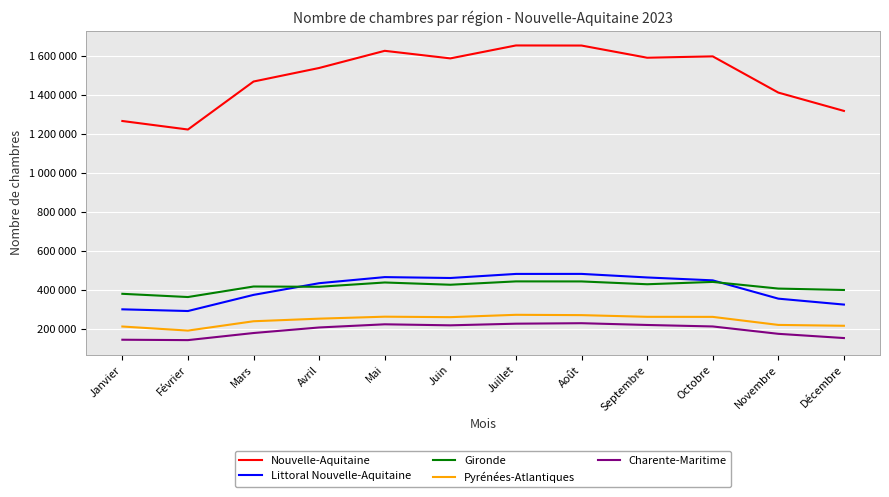

At how many categories does at least one series exceed 912351?

12